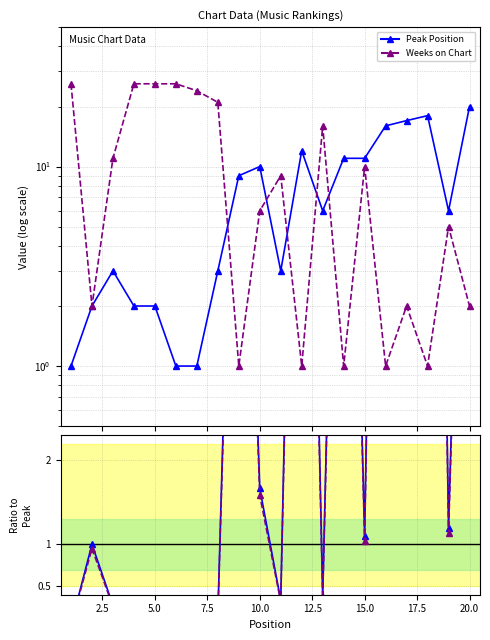

Which series changed the most between 0.0 and 19?

Weeks on Chart